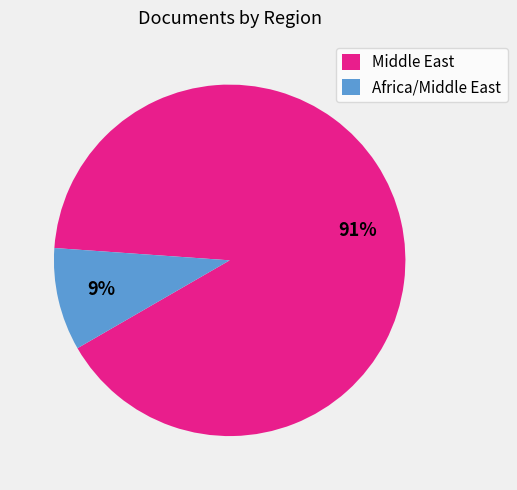

The Africa/Middle East slice represents 9% of the pie. True or false?

True